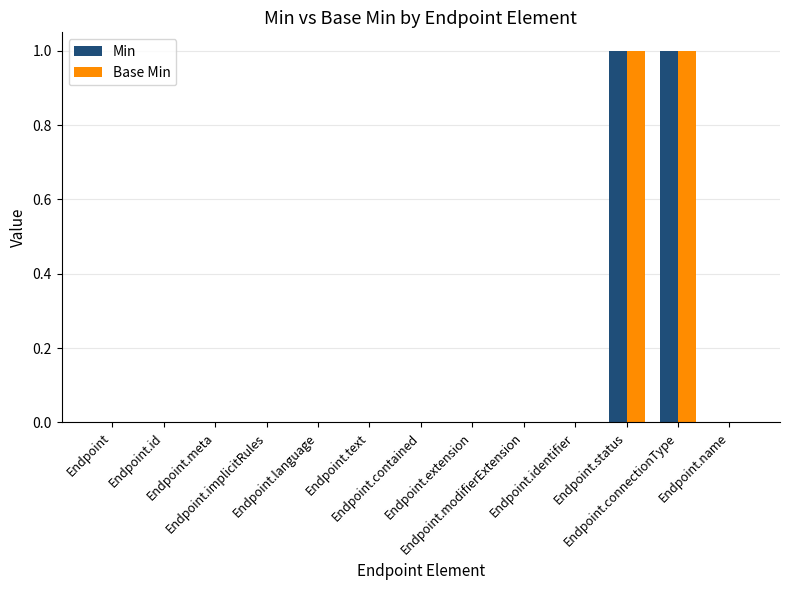

What are all the series names shown in the legend?

Min, Base Min